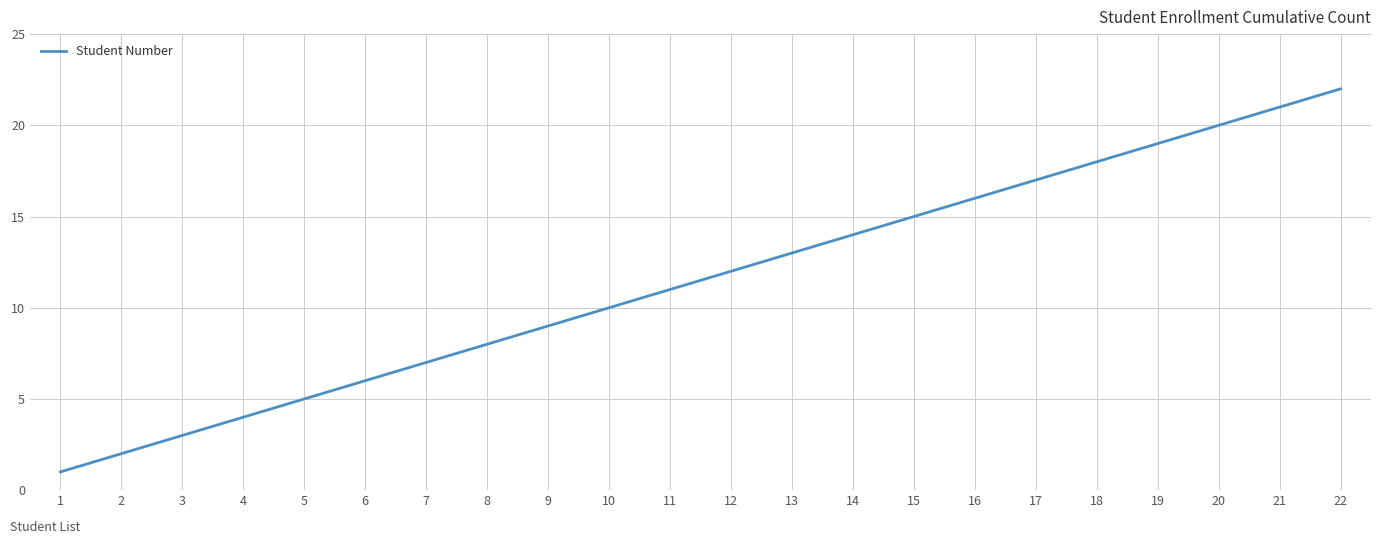

How many values are below 12?

11